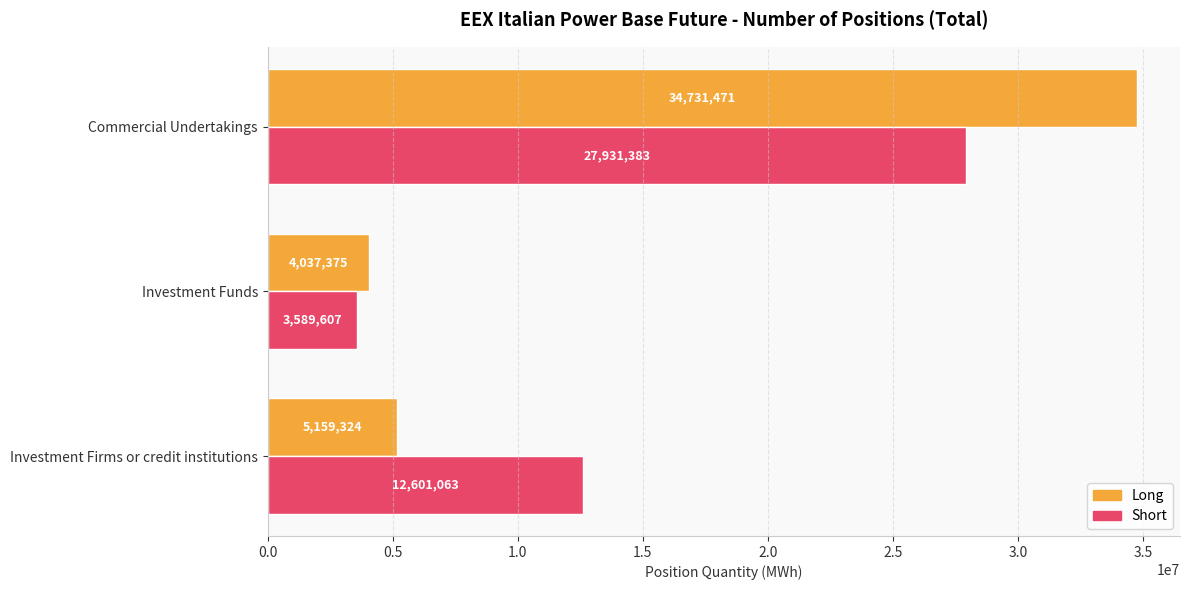

Rank the series by their average value, from highest to lowest.

Short, Long